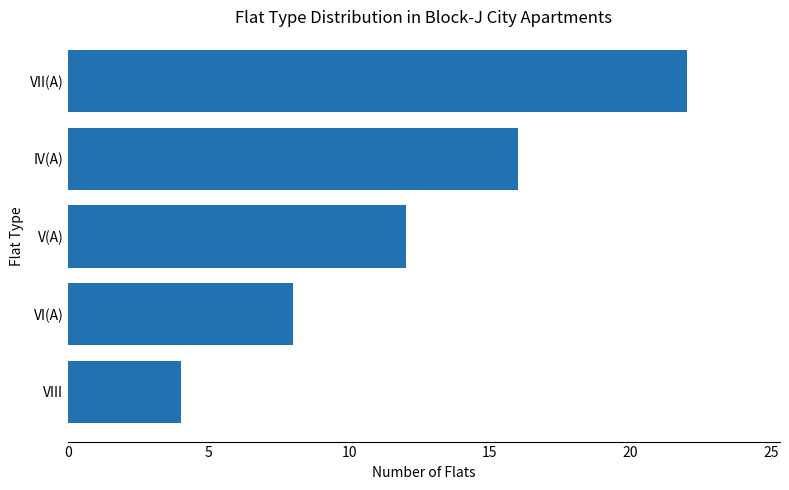

At which category does the chart reach its peak across all series?

VII(A)